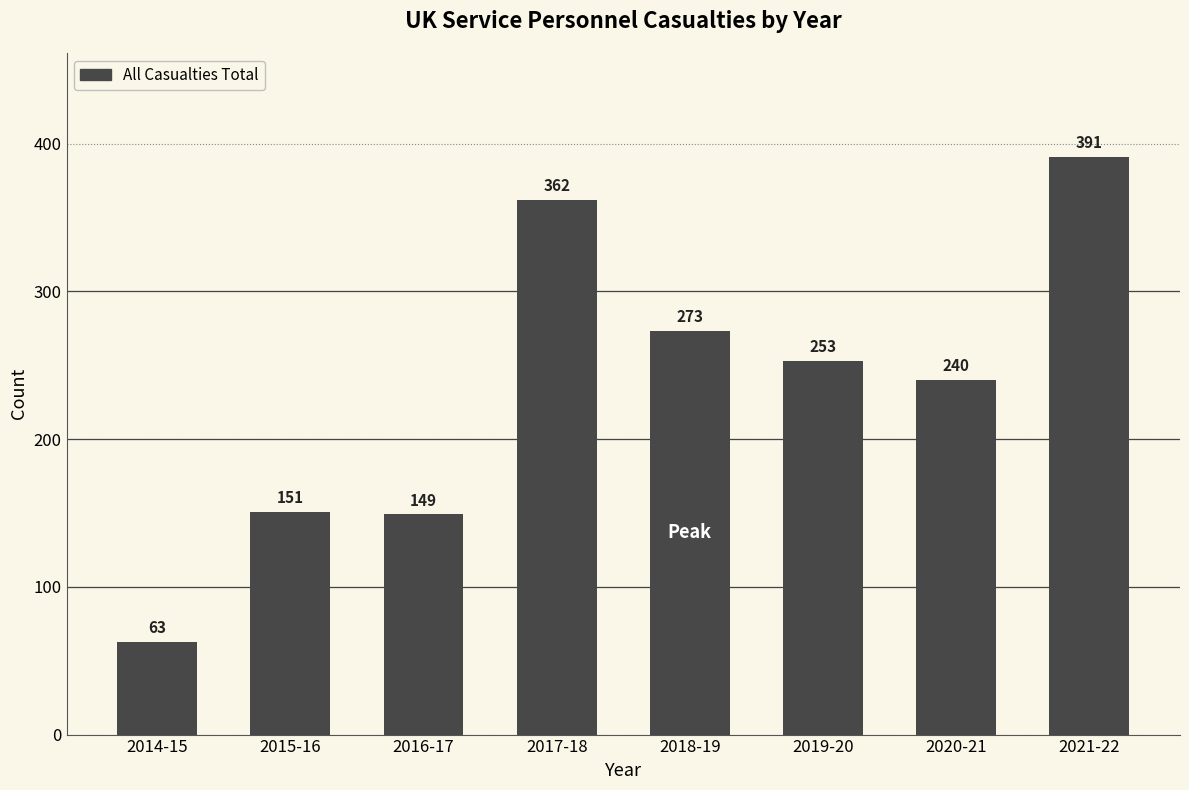

What is the approximate value at 2014-15?

63